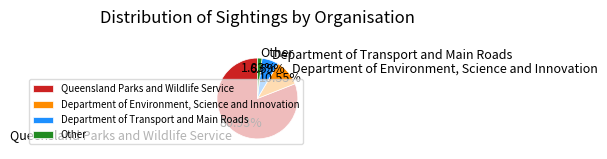

To the nearest percent, what is the combined percentage of Department of Environment, Science and Innovation and Queensland Parks and Wildlife Service?

91%